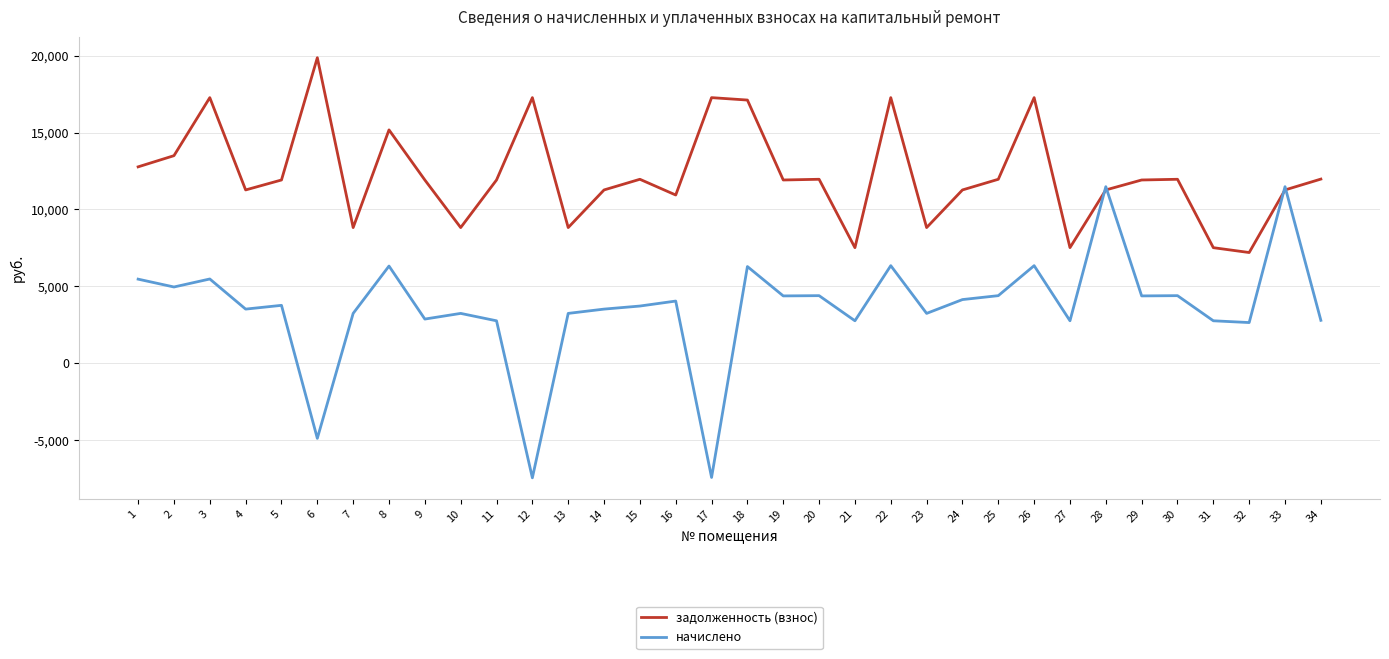

At which category does the chart reach its peak across all series?

6